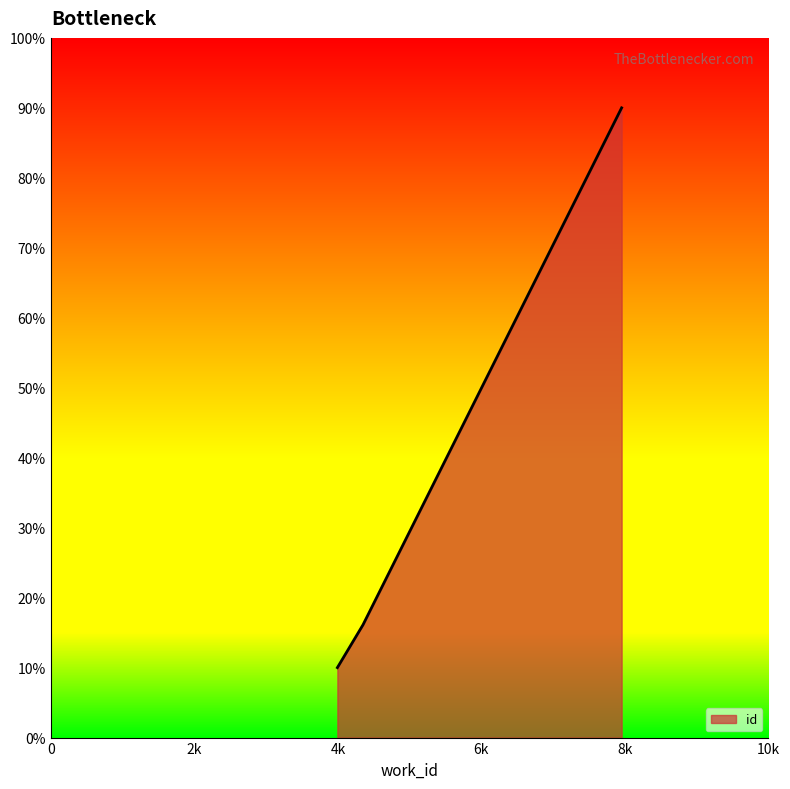

What is the difference between the maximum and minimum values?

80.0